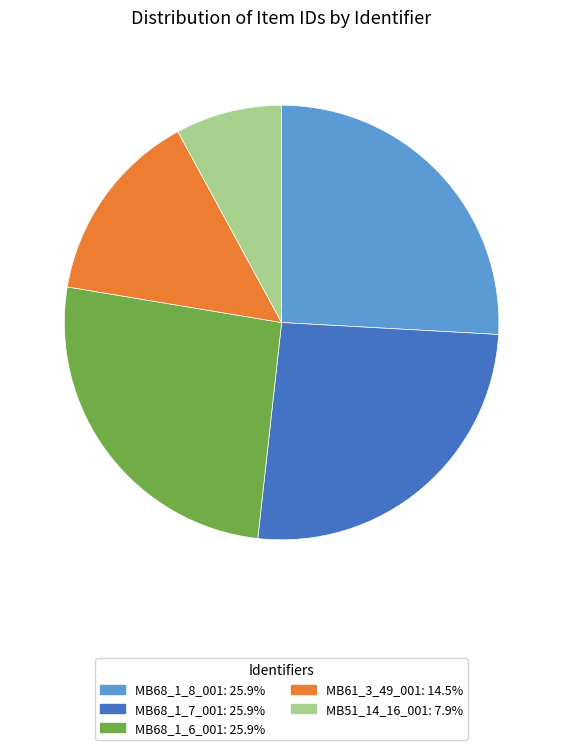

True or false: MB68_1_6_001 accounts for 26% of the total.

True